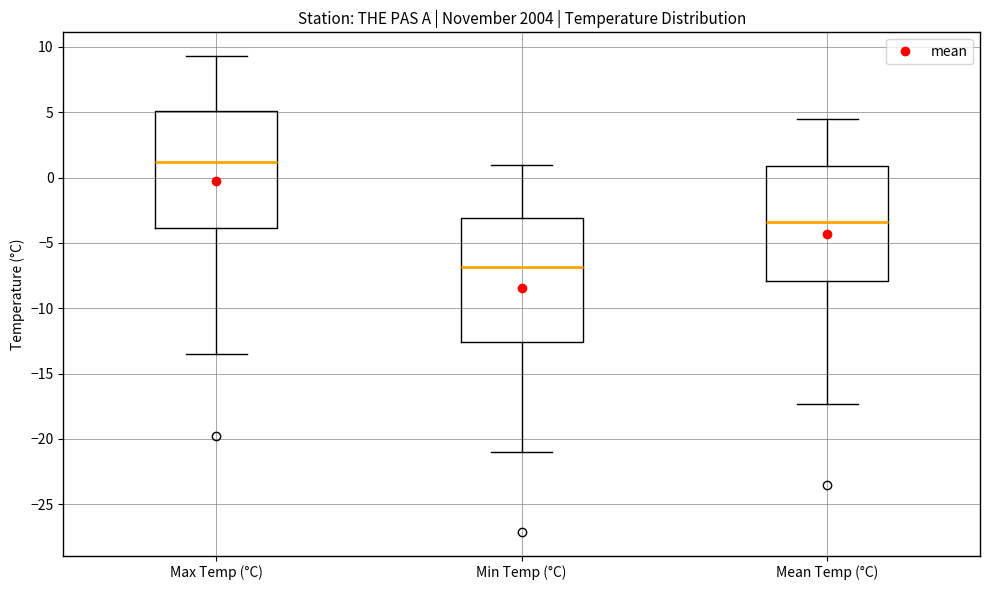

Which box is the tallest, from its lower edge to its upper edge?

Min Temp (°C)